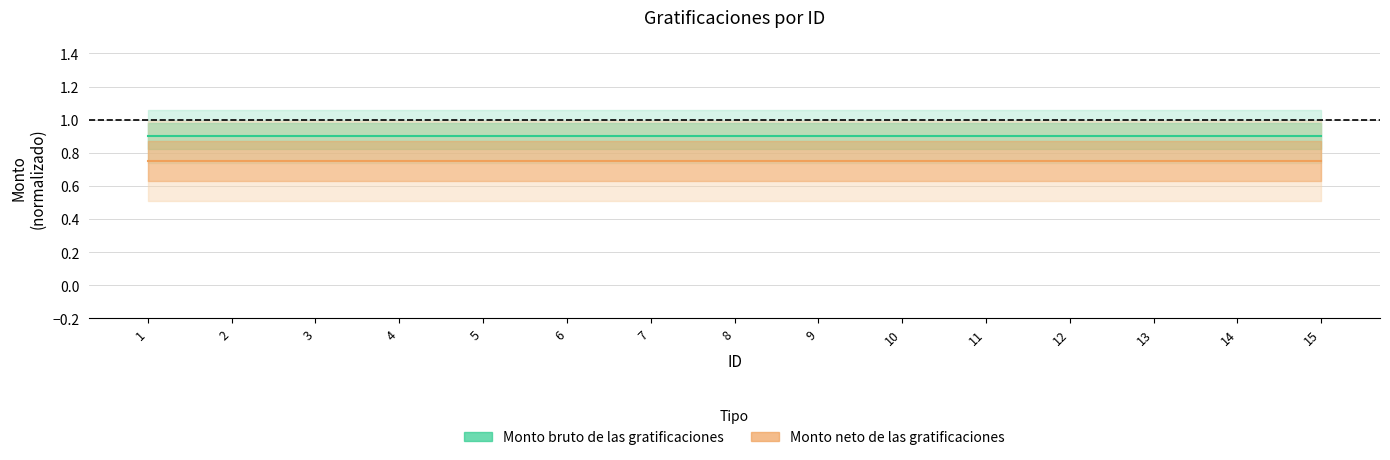

What is the total value across all series at 8?

1.6